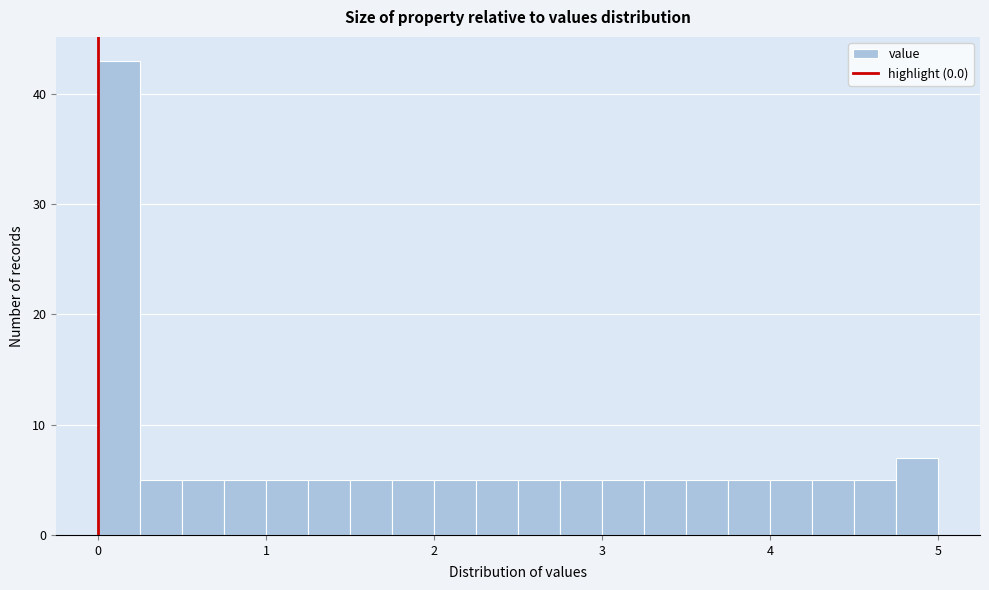

Around what value on the x-axis is the tallest bar? Give the approximate position of its centre, as read against the axis.

0.1